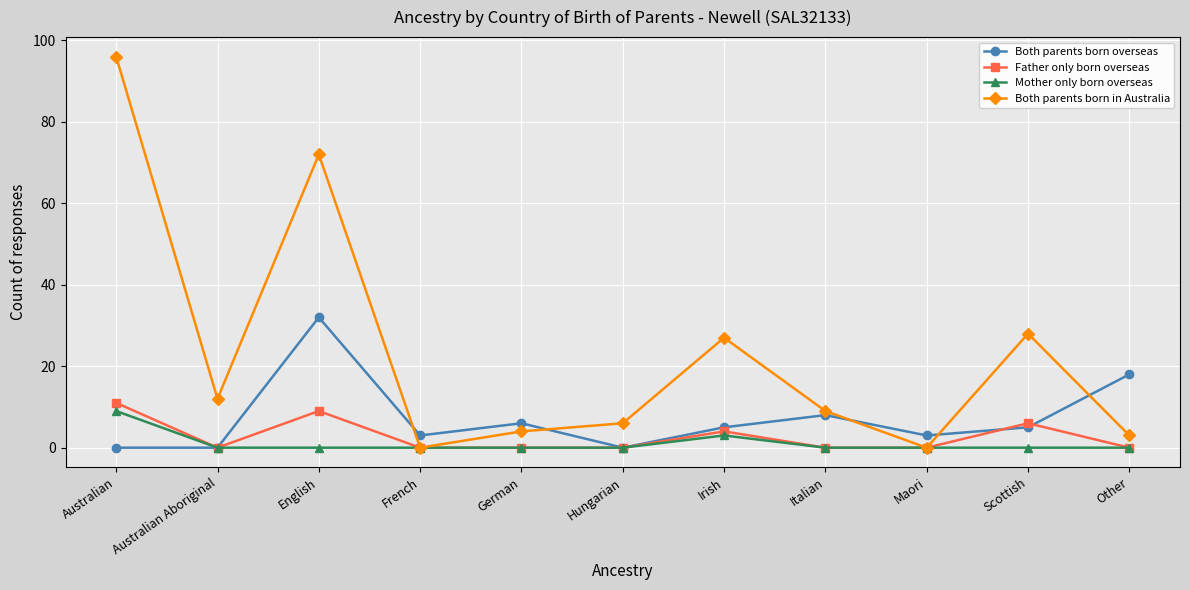

List the series in order of their peak value, highest first.

Both parents born in Australia, Both parents born overseas, Father only born overseas, Mother only born overseas